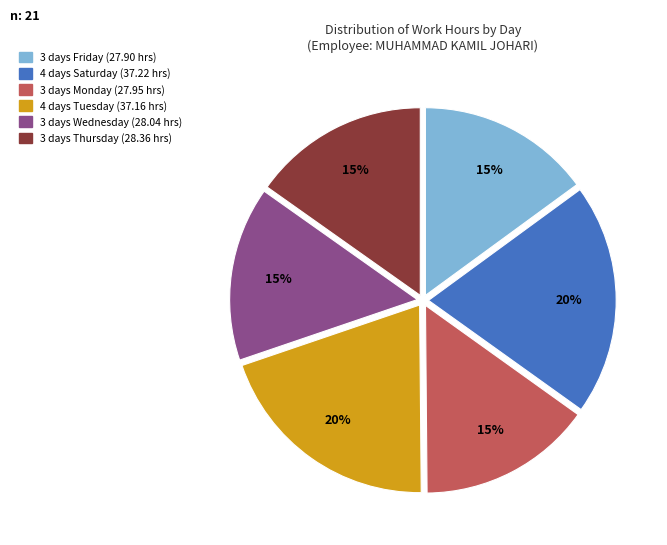

How many segments does this pie chart have?

6